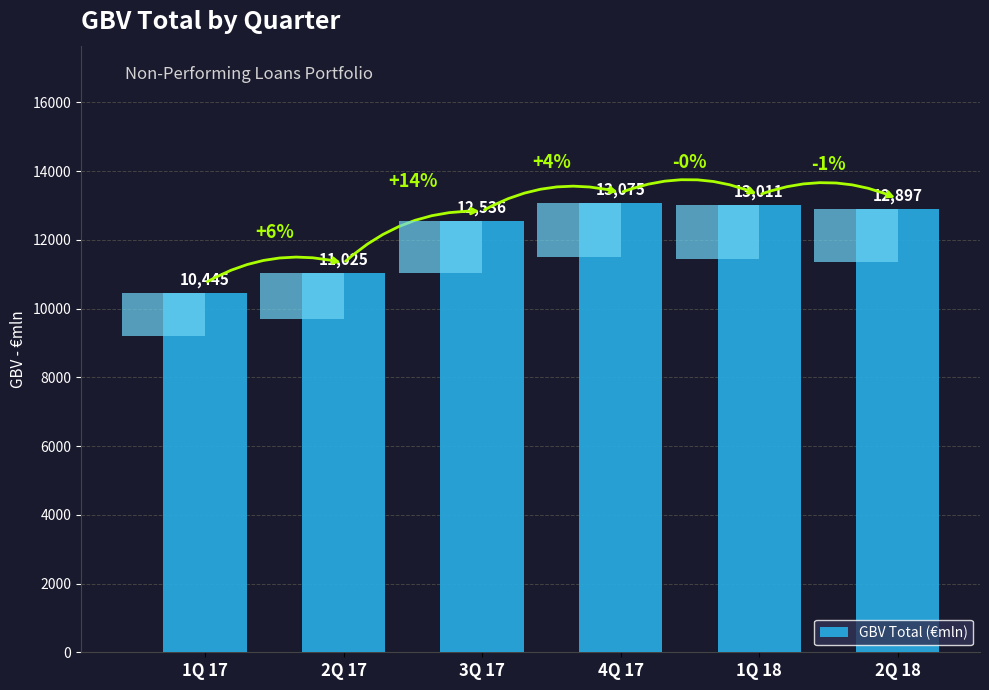

Count the number of categories in the chart.

6